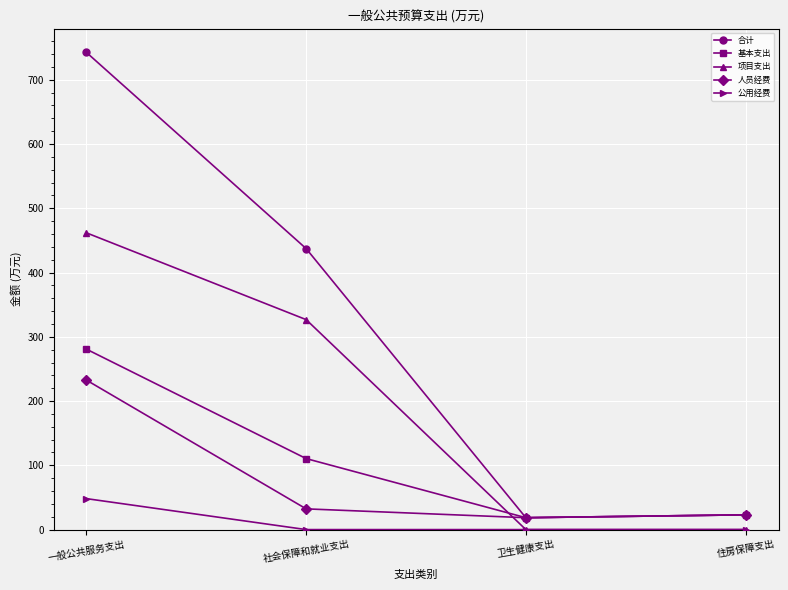

How many lines are shown in the chart?

5